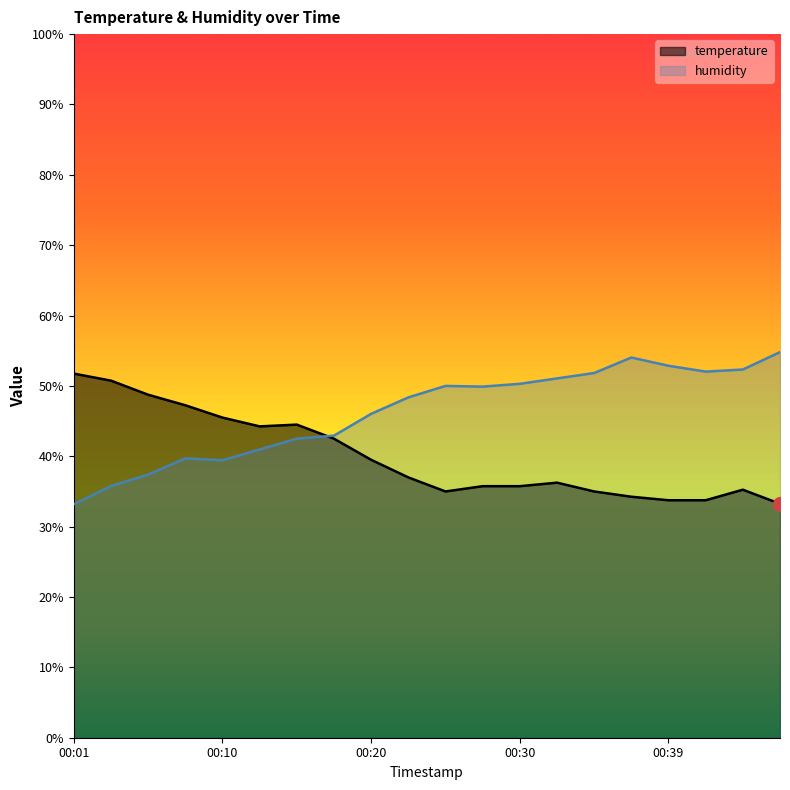

Reading right to left, transcribe all the data shown in this chart.

temperature: 33.2	35.2	33.8	33.8	34.3	35.0	36.2	35.7	35.7	35.0	37.0	39.5	42.5	44.5	44.2	45.5	47.3	48.7	50.8	51.8
humidity: 54.8	52.3	52.0	52.9	54.0	51.8	51.1	50.3	49.9	50.0	48.4	46.0	42.9	42.5	41.0	39.4	39.7	37.4	35.8	33.2